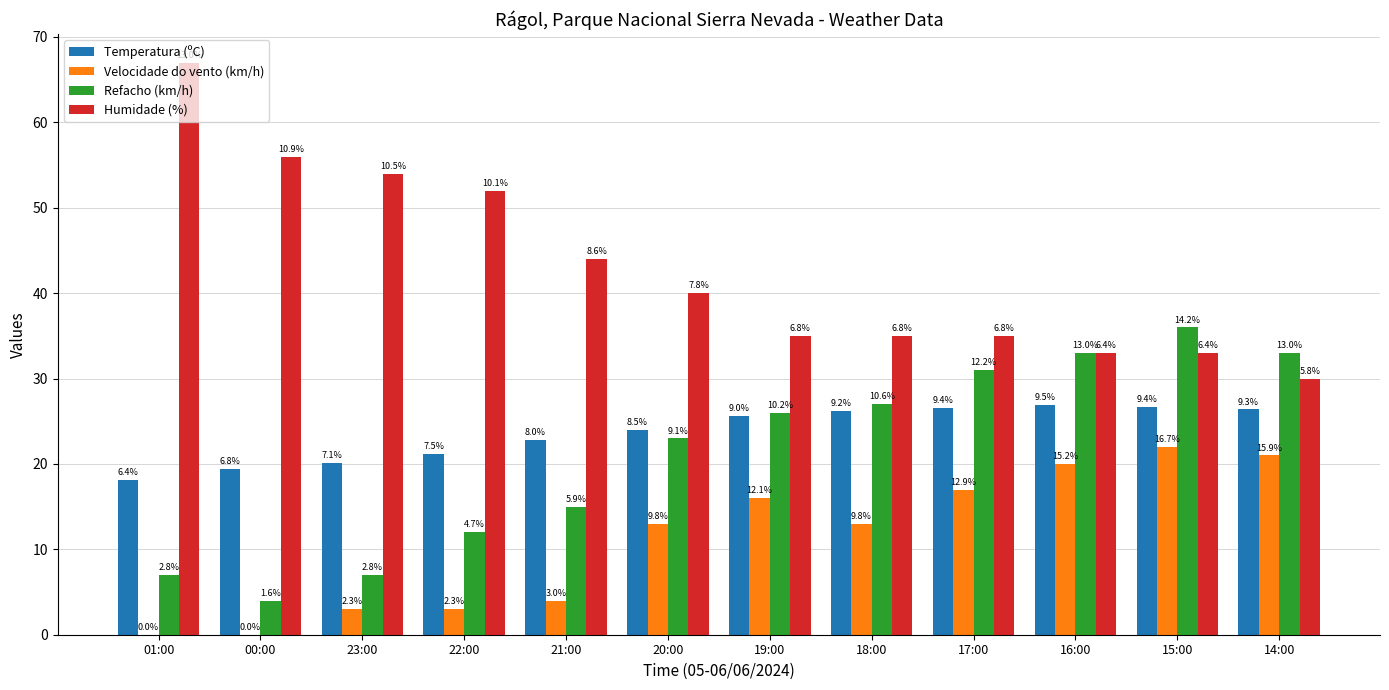

What are all the series names shown in the legend?

Temperatura (ºC), Velocidade do vento (km/h), Refacho (km/h), Humidade (%)